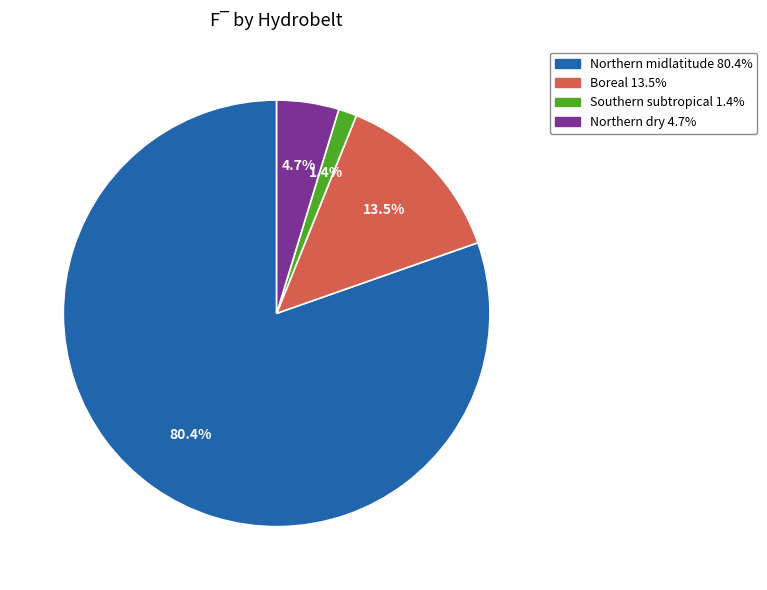

To the nearest percent, what is the combined percentage of Northern midlatitude and Southern subtropical?

82%